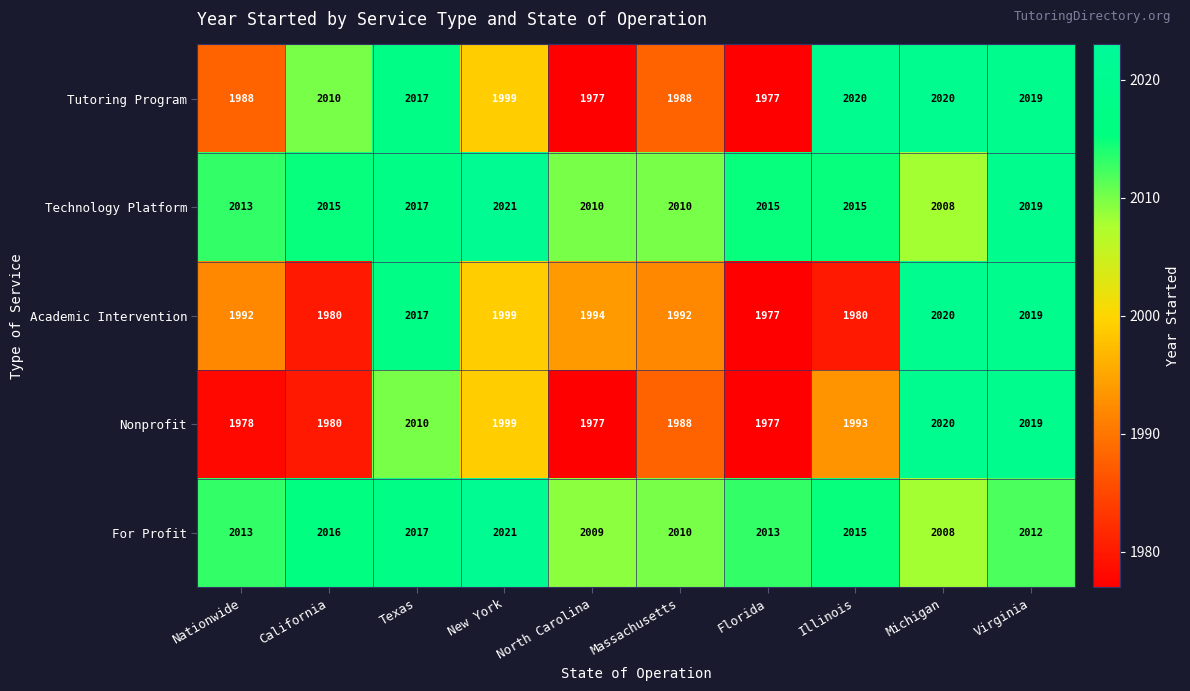

At which category is the sum across all series the highest?

Virginia